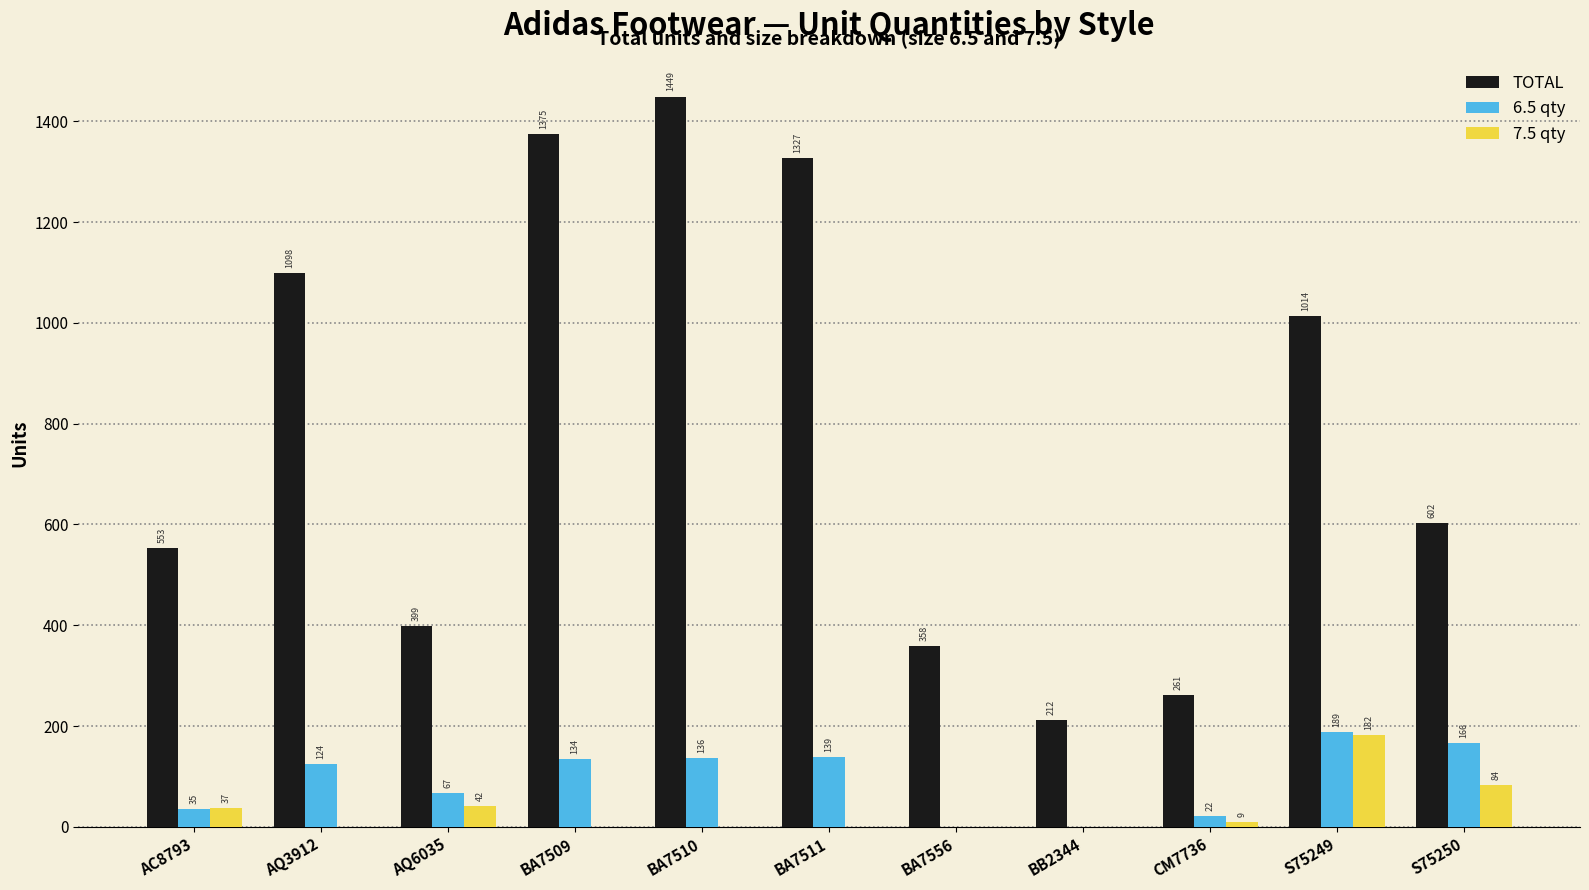

Reading left to right, what are all the values shown in this chart?

TOTAL: 553	1098	399	1375	1449	1327	358	212	261	1014	602
6.5 qty: 35	124	67	134	136	139	0	0	22	189	166
7.5 qty: 37	0	42	0	0	0	0	0	9	182	84